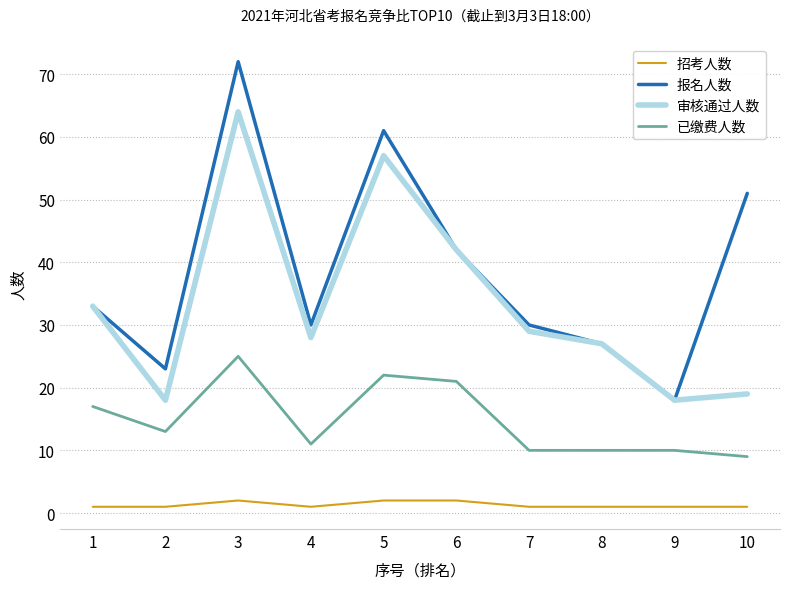

True or false: 报名人数 has a value of 28 at 5.

False